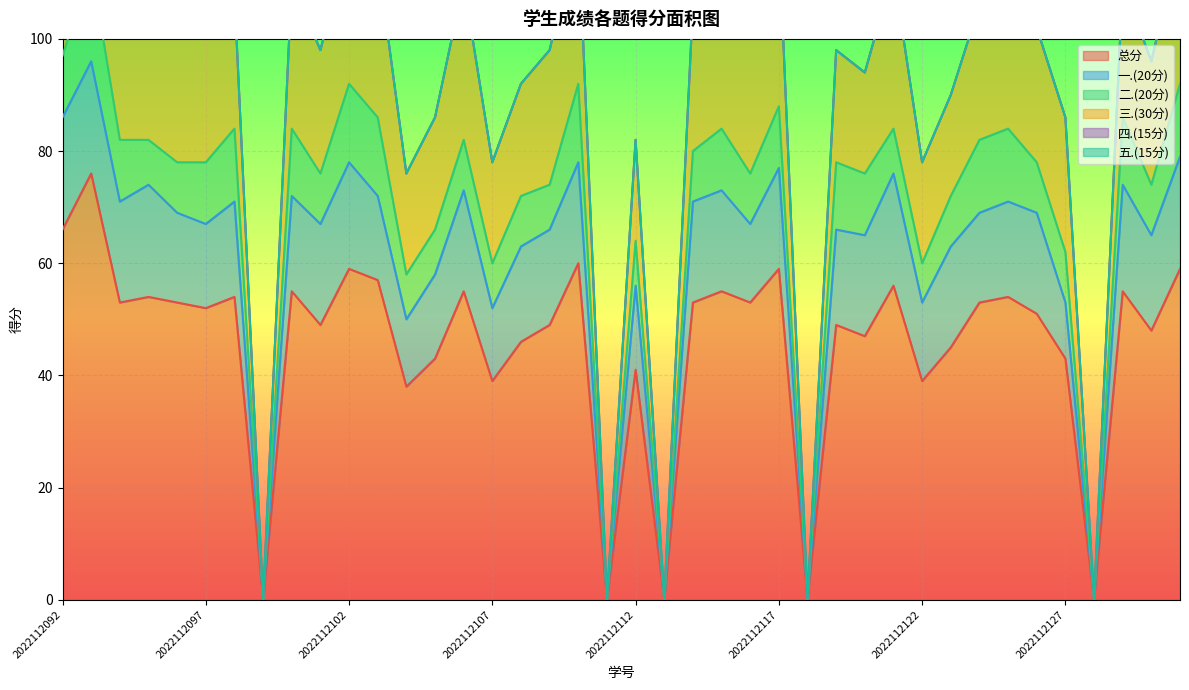

Read the 一.(20分) value at 2022112125.

17